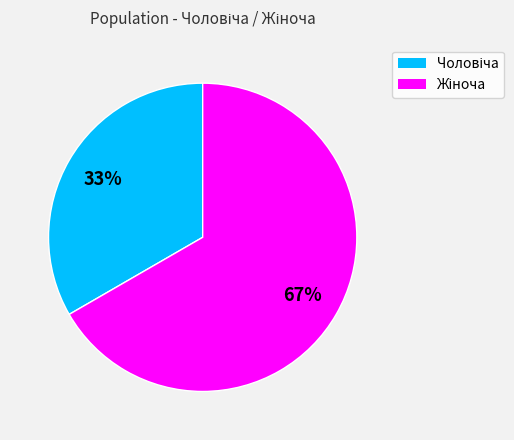

Is there a majority slice in this chart?

Yes